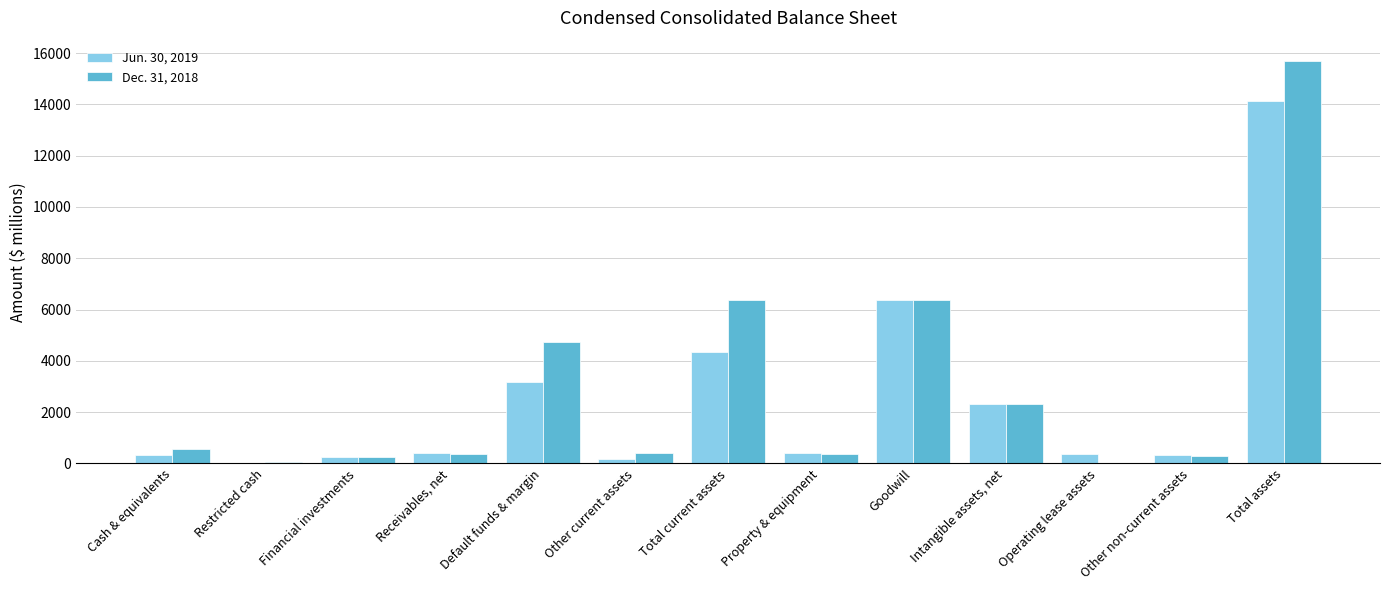

Is the value of Jun. 30, 2019 at Other non-current assets greater than the value of Dec. 31, 2018 at Operating lease assets?

Yes